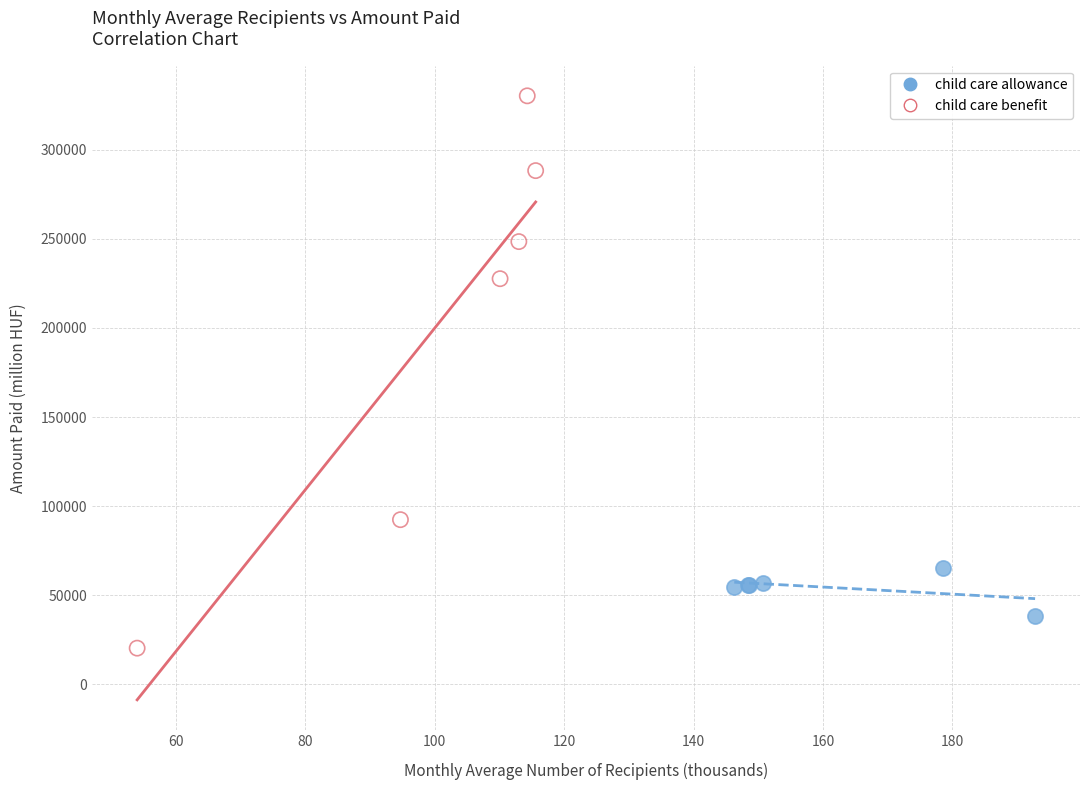

Which series reaches the minimum Y coordinate?

child care benefit